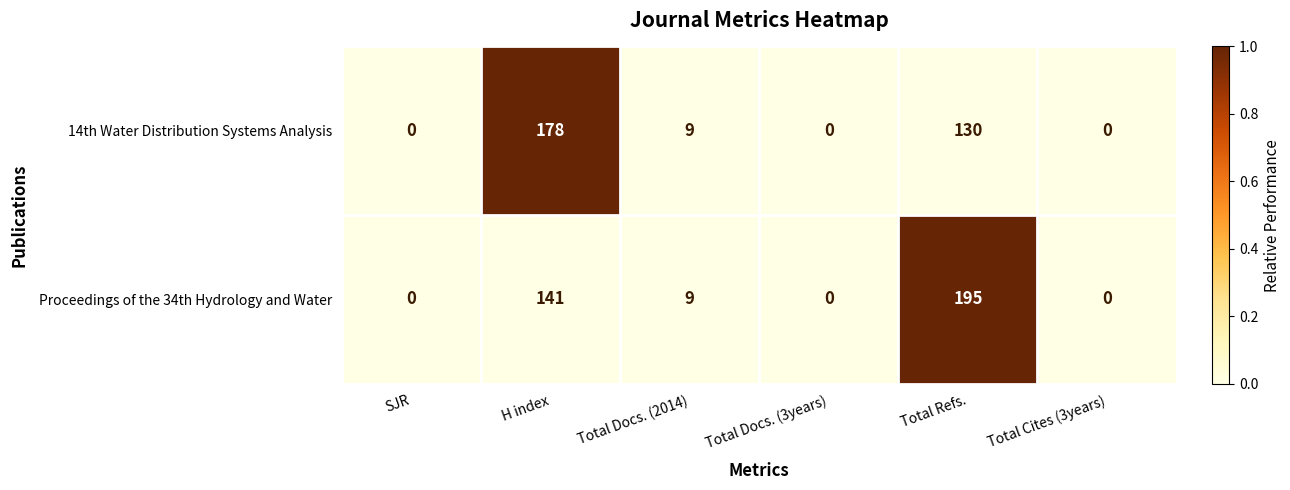

Which series has the largest range (max minus min)?

Proceedings of the 34th Hydrology and Water